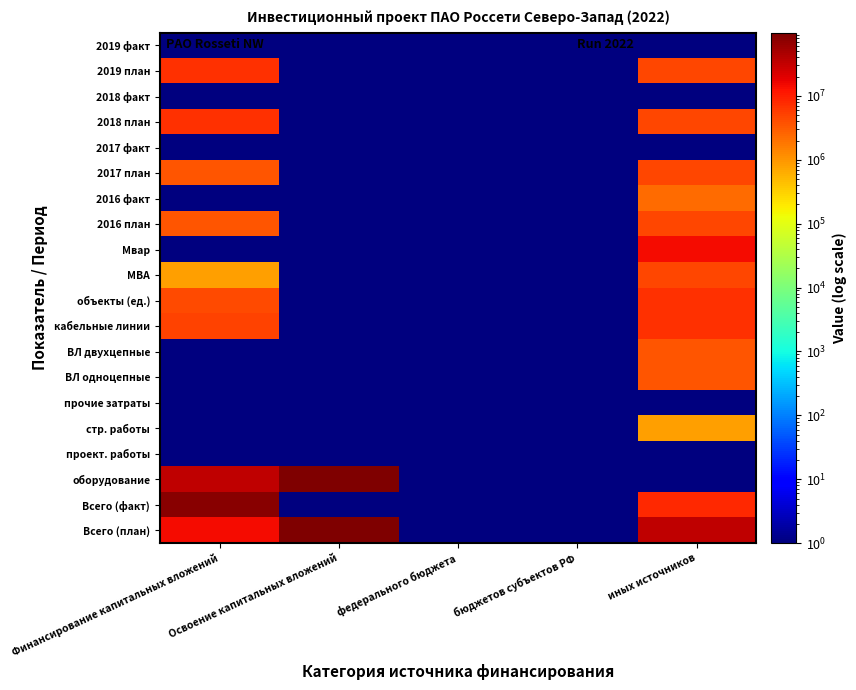

At which category is the sum across all series the highest?

Освоение капитальных вложений